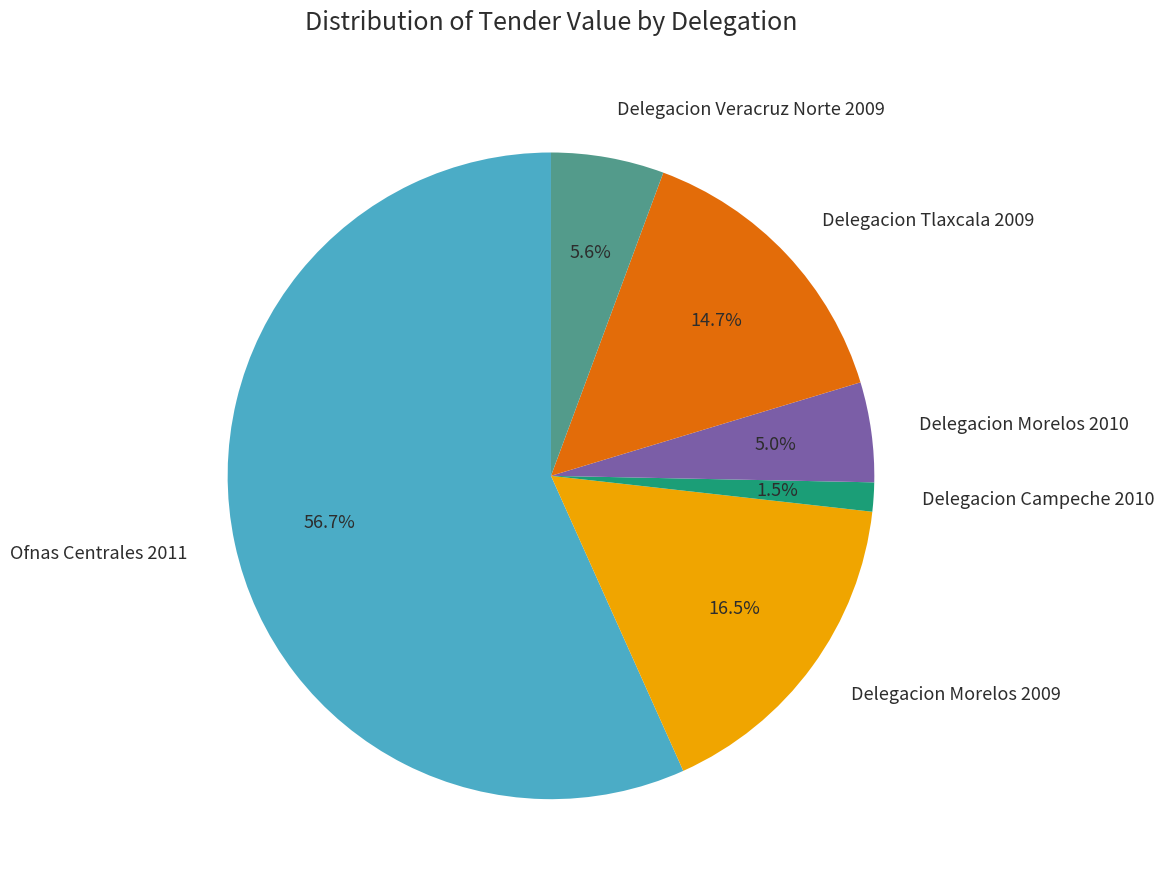

How much of the chart is everything except Delegacion Campeche 2010?

98.5%